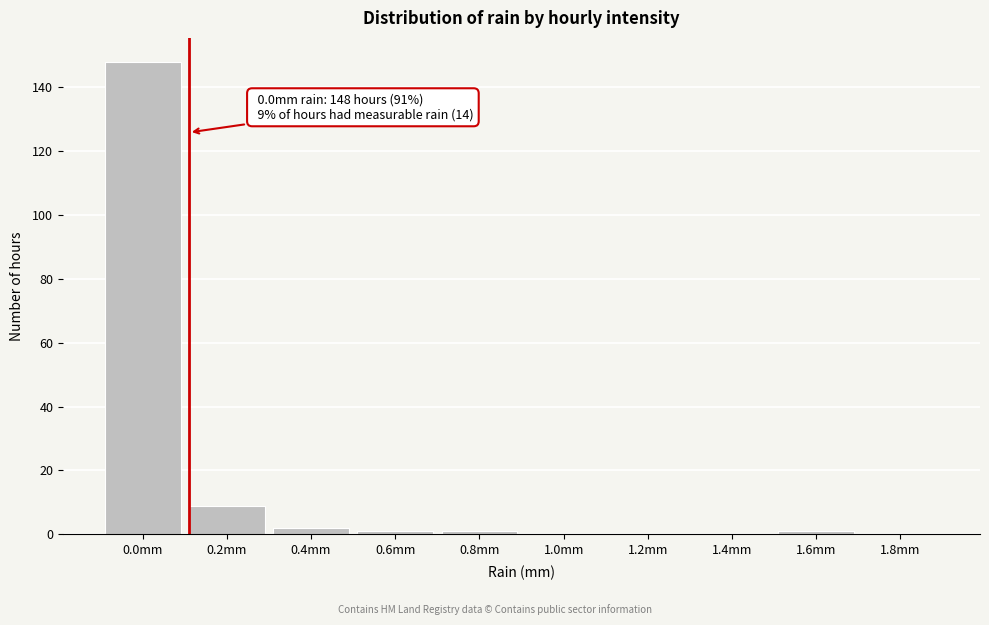

Reading right to left, extract all data points from this chart.

1.8mm=0	1.6mm=1	1.4mm=0	1.2mm=0	1.0mm=0	0.8mm=1	0.6mm=1	0.4mm=2	0.2mm=9	0.0mm=148